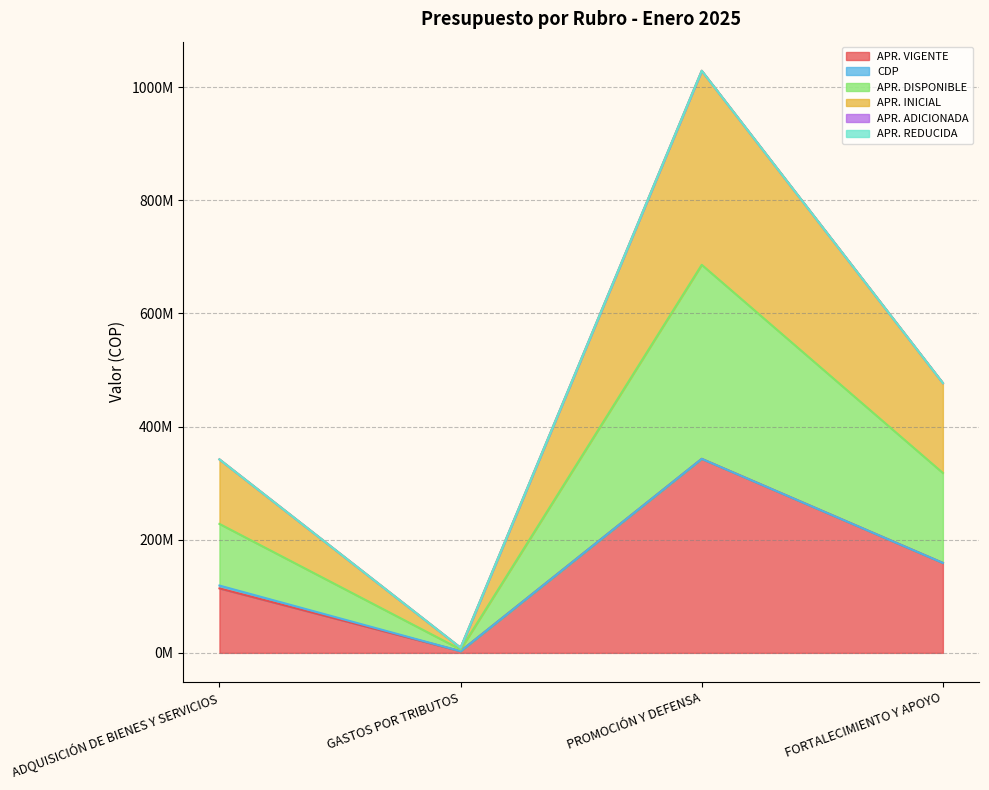

Between ADQUISICIÓN DE BIENES Y SERVICIOS and FORTALECIMIENTO Y APOYO, which series saw the biggest shift?

APR. INICIAL